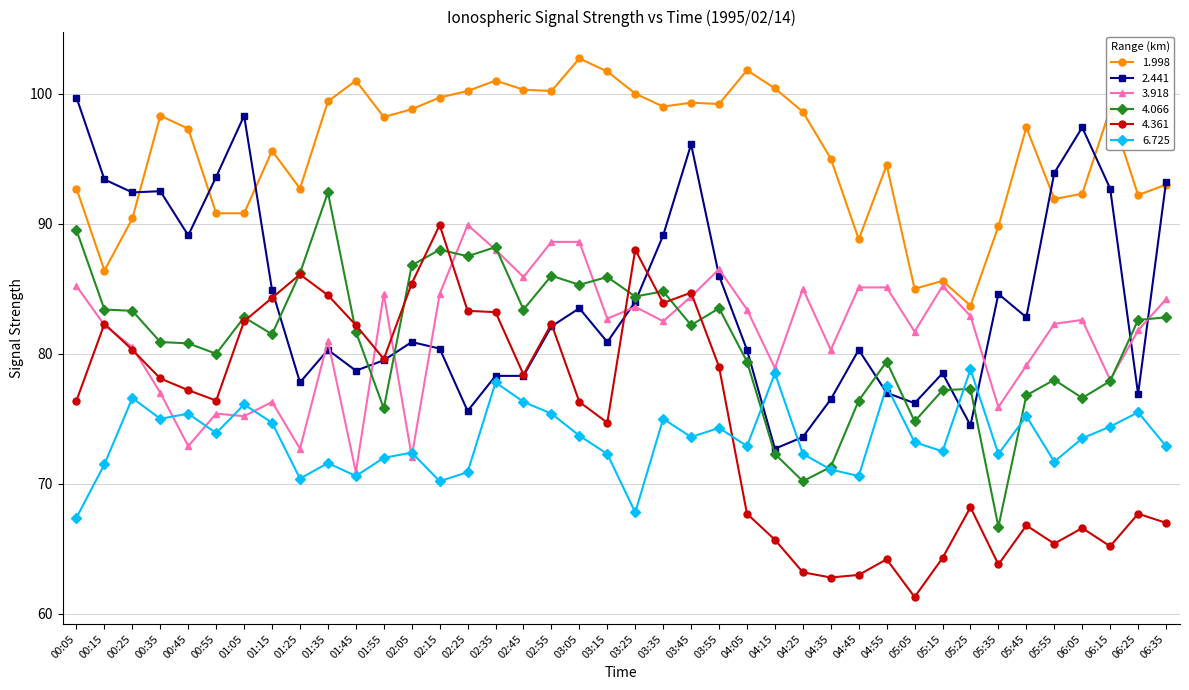

Which series has the widest spread of values?

4.361